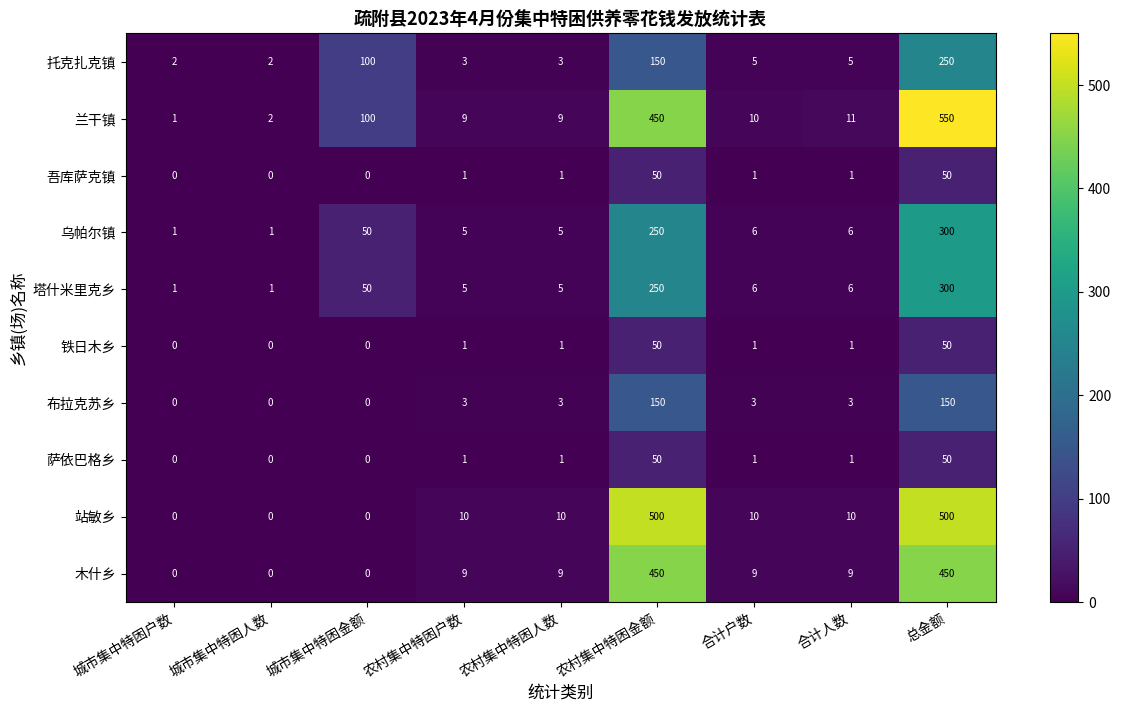

Which series has the largest range (max minus min)?

兰干镇